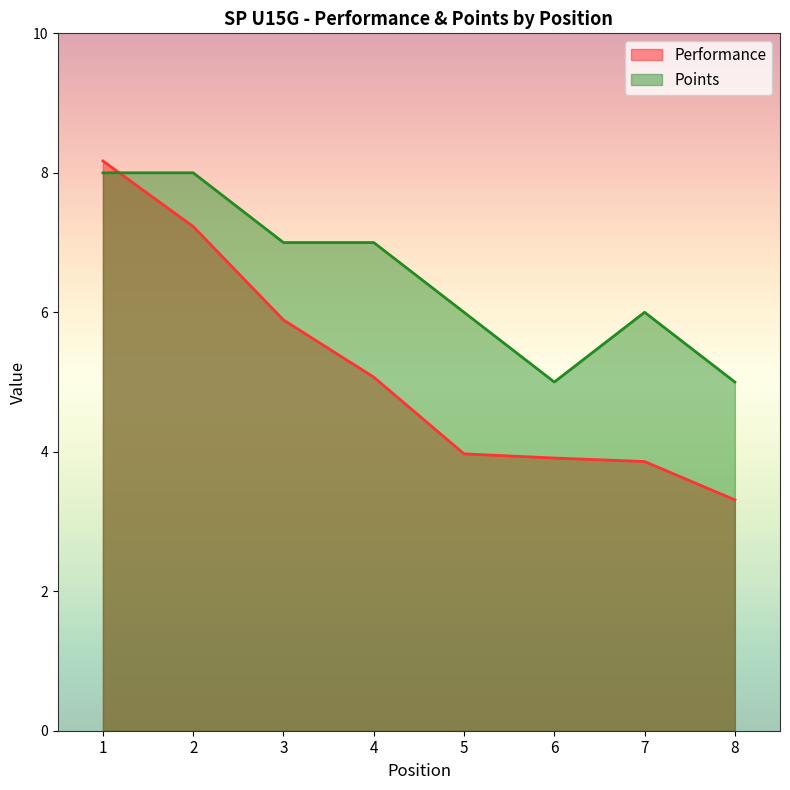

What is the maximum value shown in the chart?

8.2